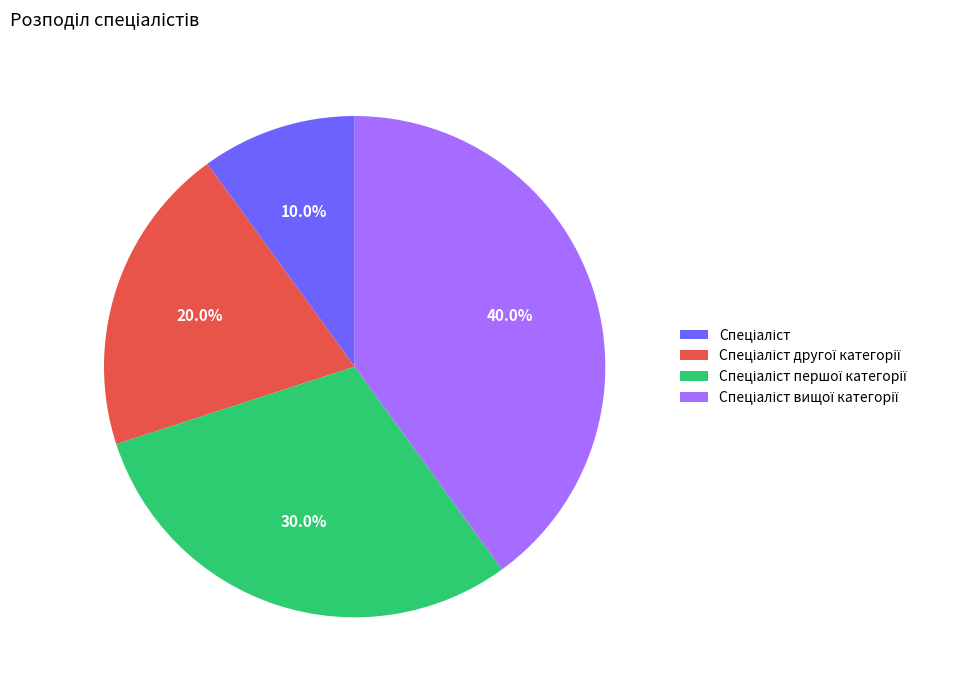

Is there any slice that represents more than half of the pie?

No